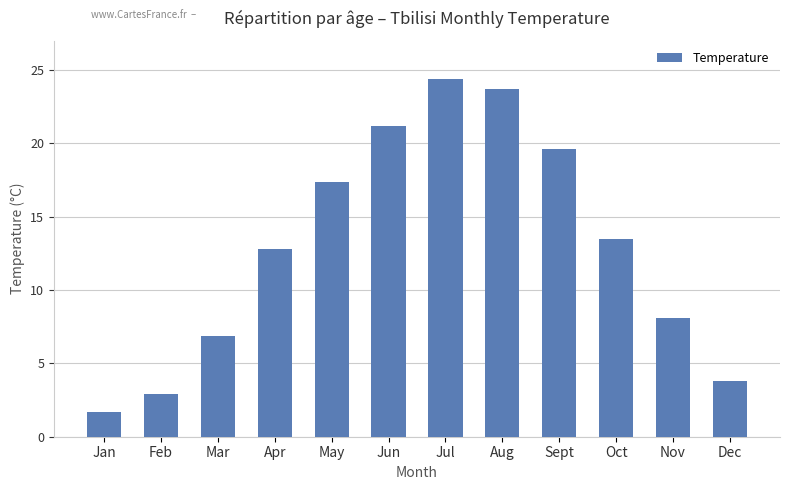

Which label corresponds to the largest value in the chart?

Jul